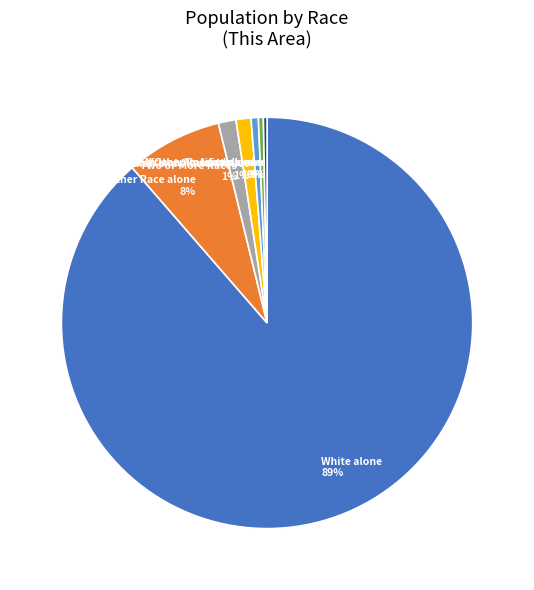

Which slice is the largest?

White alone